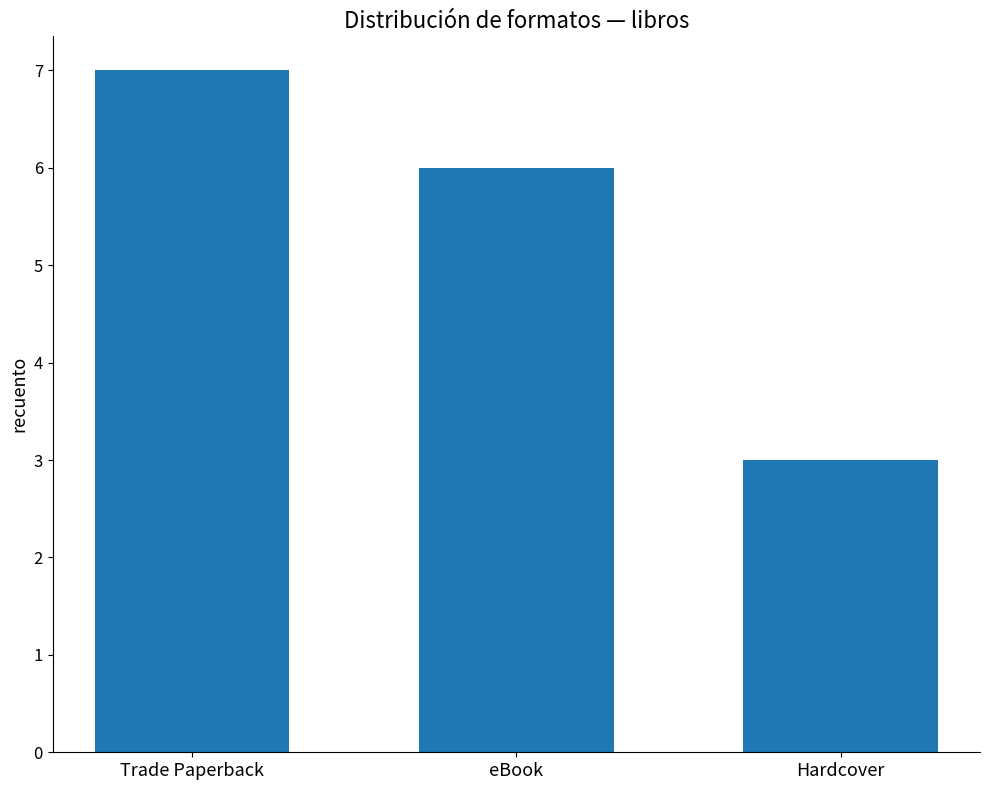

What is the average value?

5